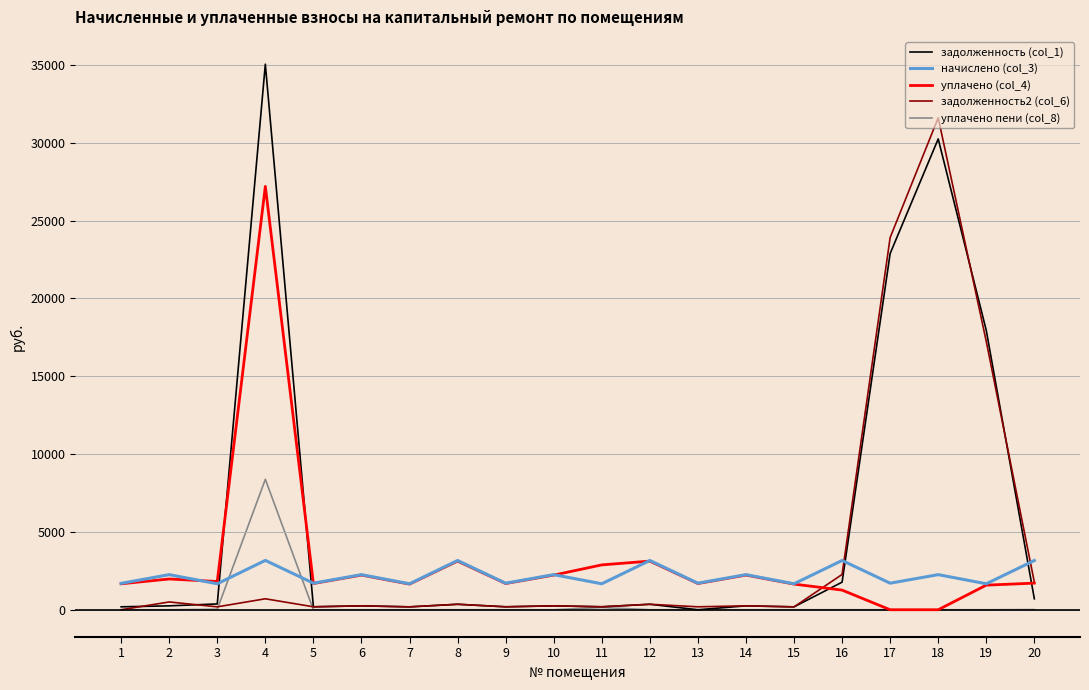

Which series has the largest total across all categories?

задолженность (col_1)